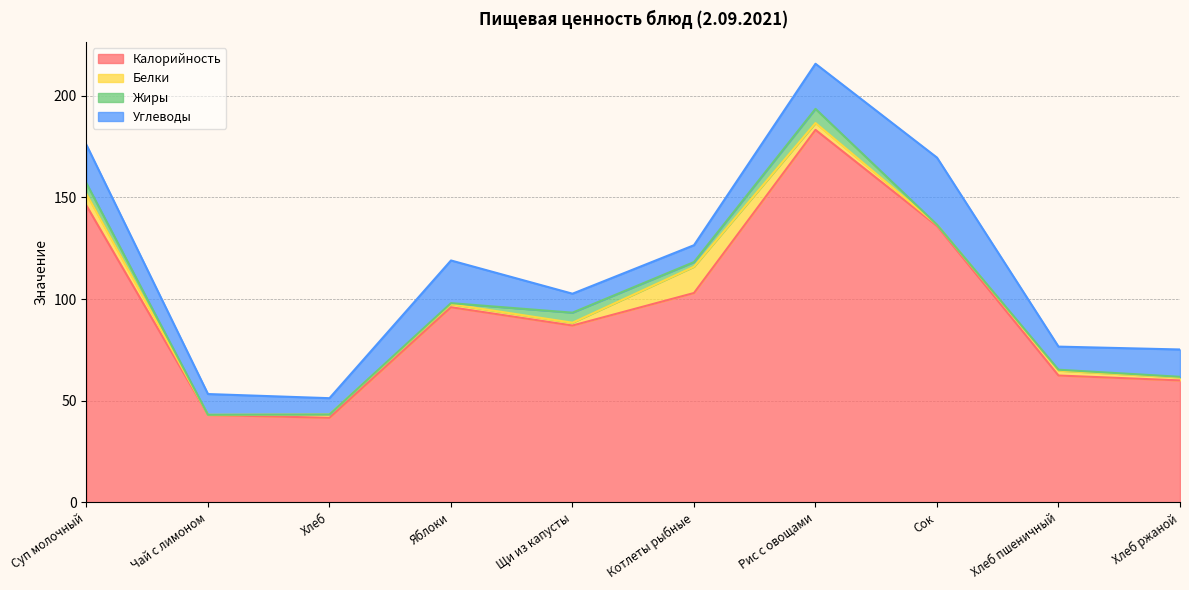

At which category is the sum across all series the highest?

Рис с овощами